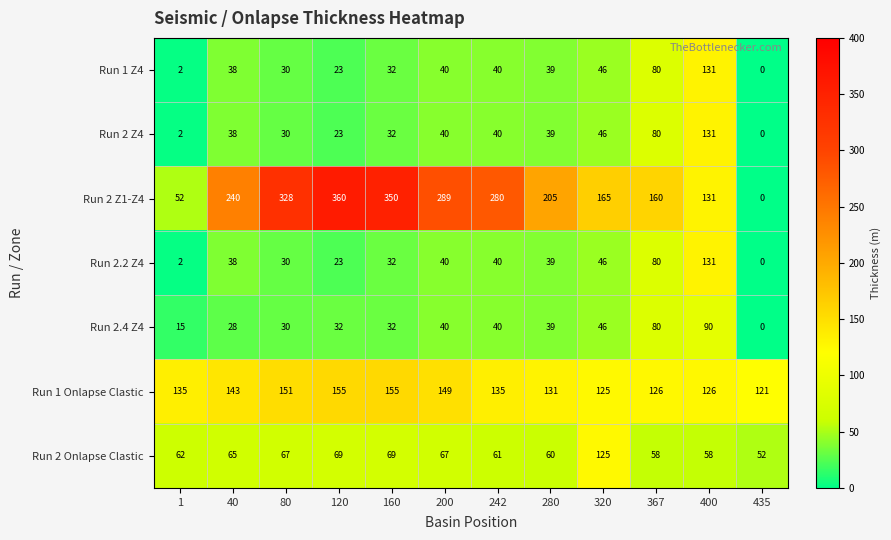

What is the lowest value of the Run 2 Onlapse Clastic series?

52